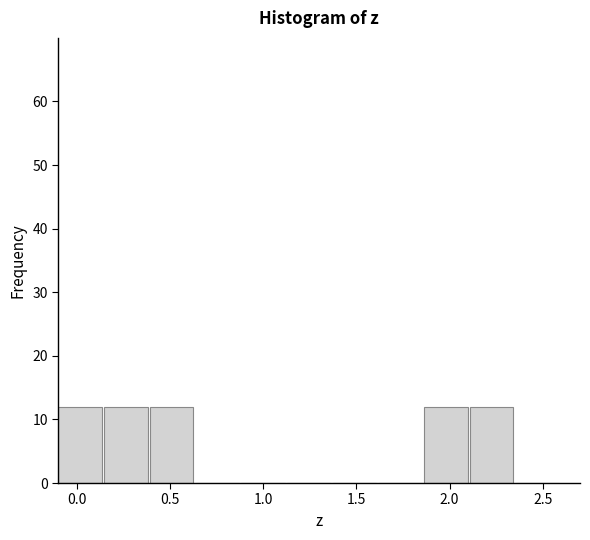

How tall is the bar that spans -0.10 to 0.15 on the x-axis? Neither the bar edges nor the heights are printed on the chart, so give them approximately, as read against the axes.

12